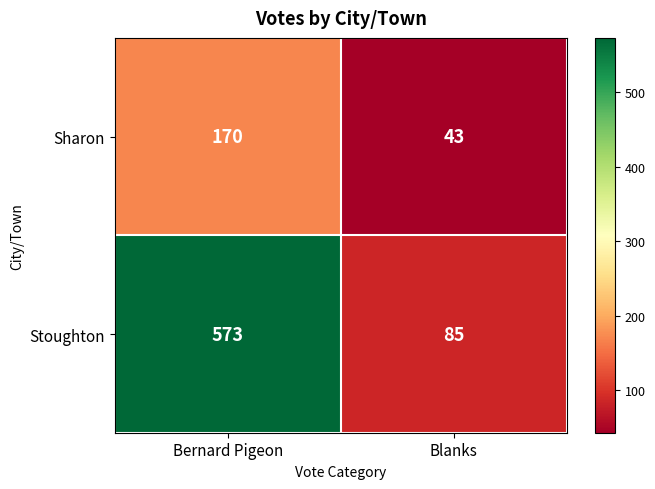

What is the total value across all series at Bernard Pigeon?

743